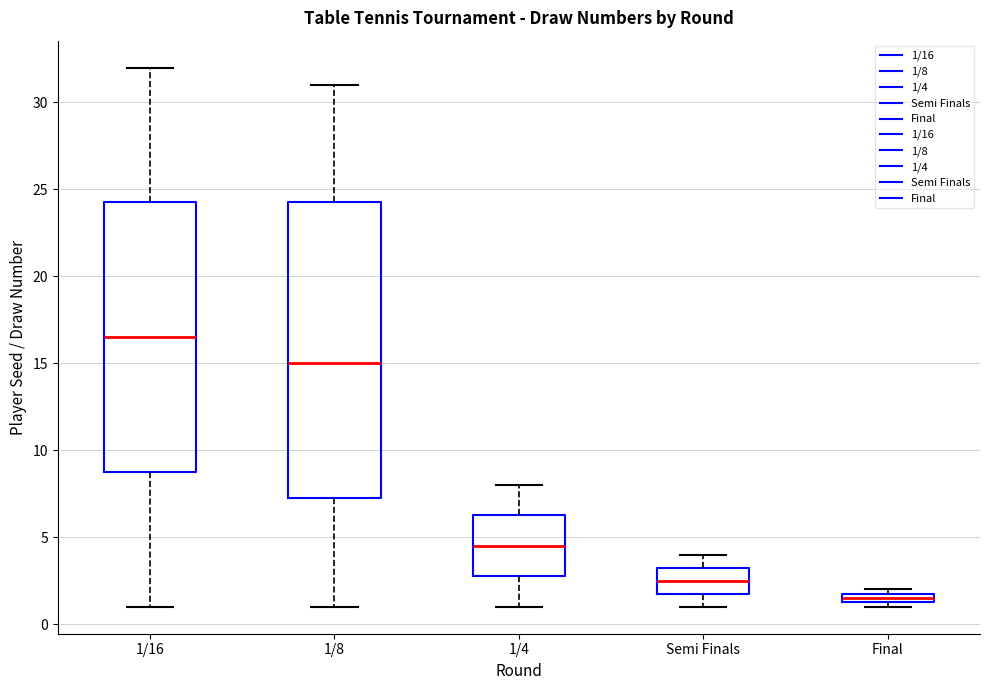

Comparing the boxes themselves (not the whiskers), which one is the tallest?

1/8